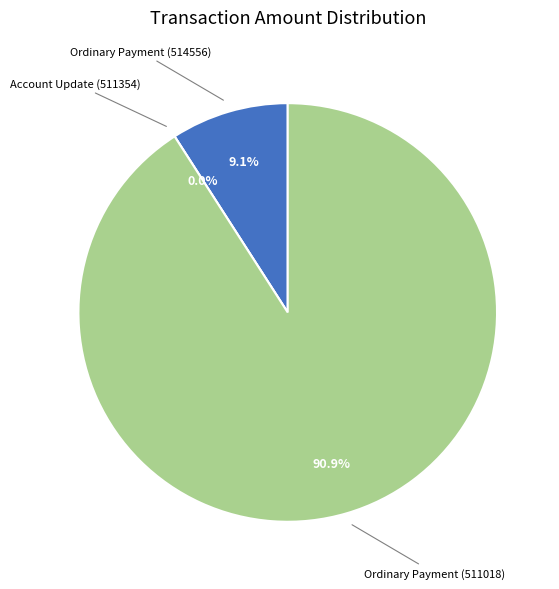

What percentage is the Ordinary Payment (514556) slice, to the nearest percent?

9%